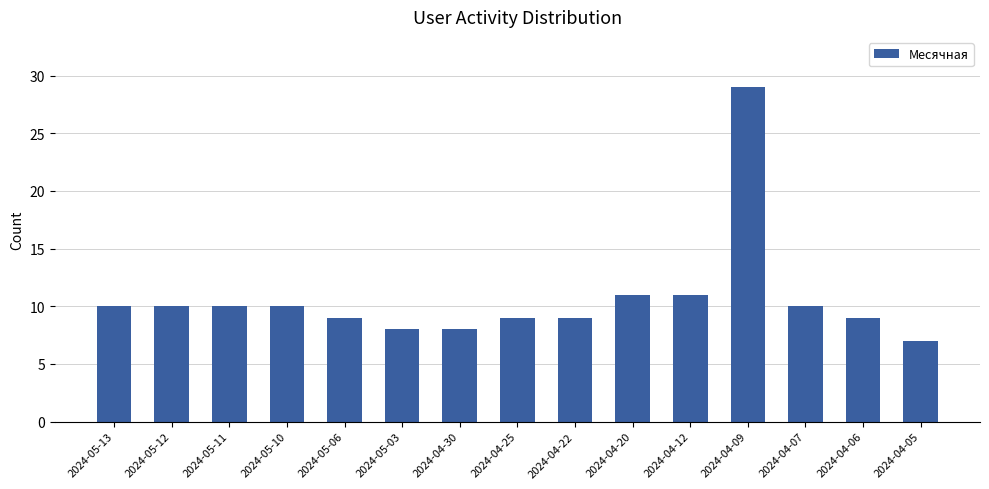

True or false: the data shows 9 at 2024-04-06.

True